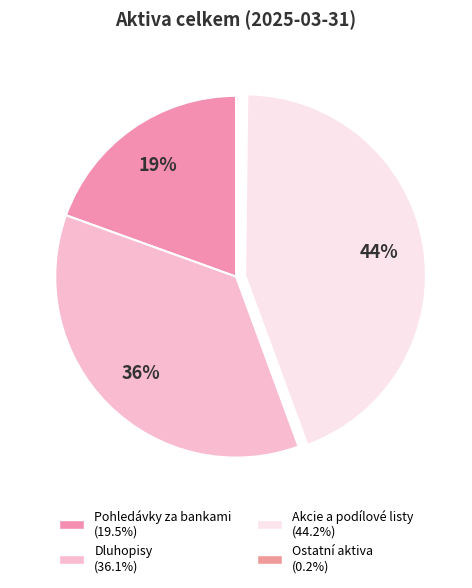

What percentage is the Dluhopisy slice, to the nearest percent?

36%